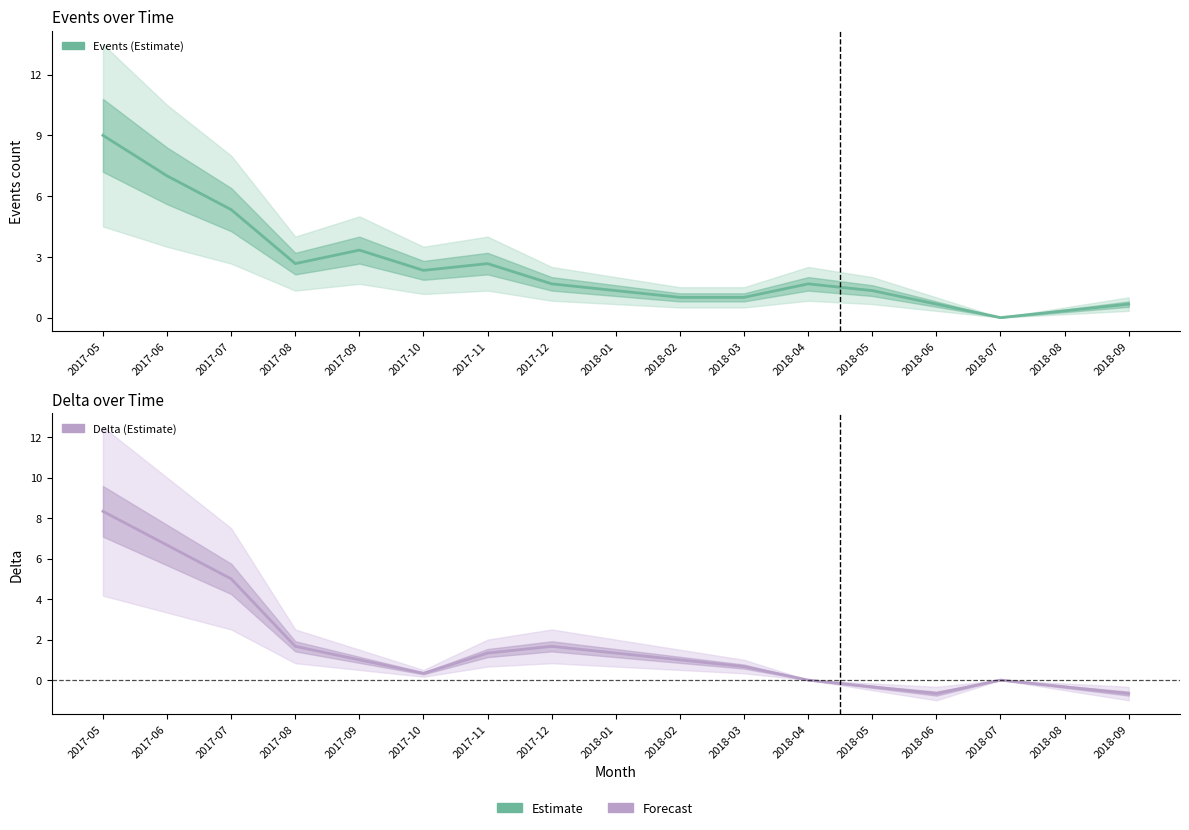

True or false: Delta and Events cross at least once.

False